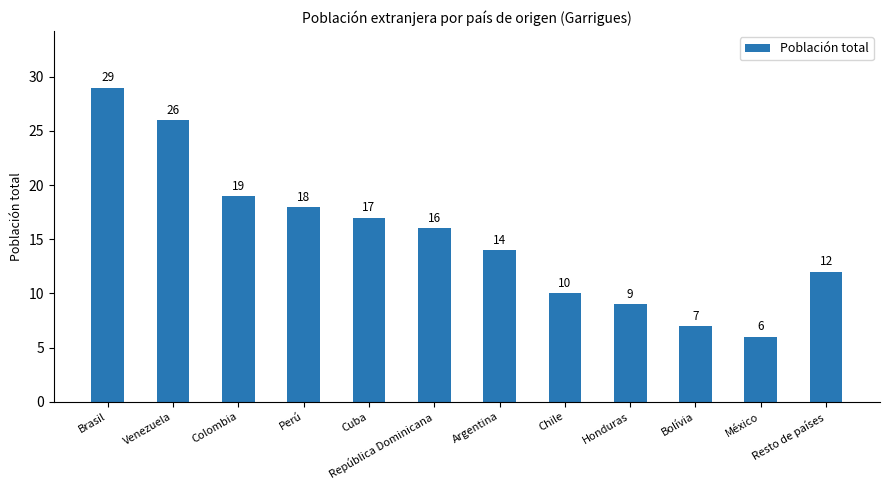

What position from the right is Argentina?

6